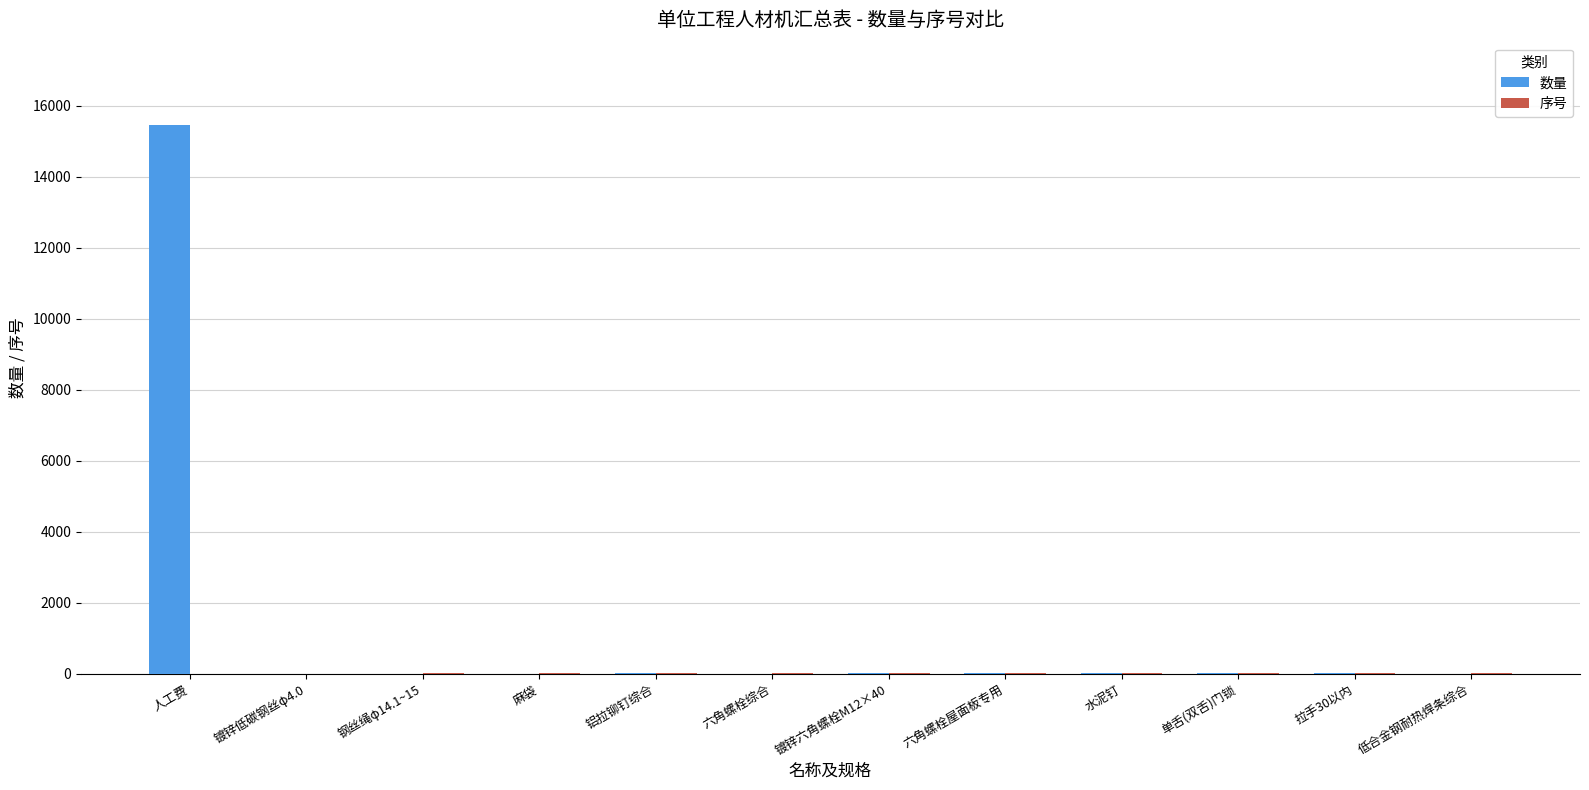

What is the maximum value for 数量?

15457.9